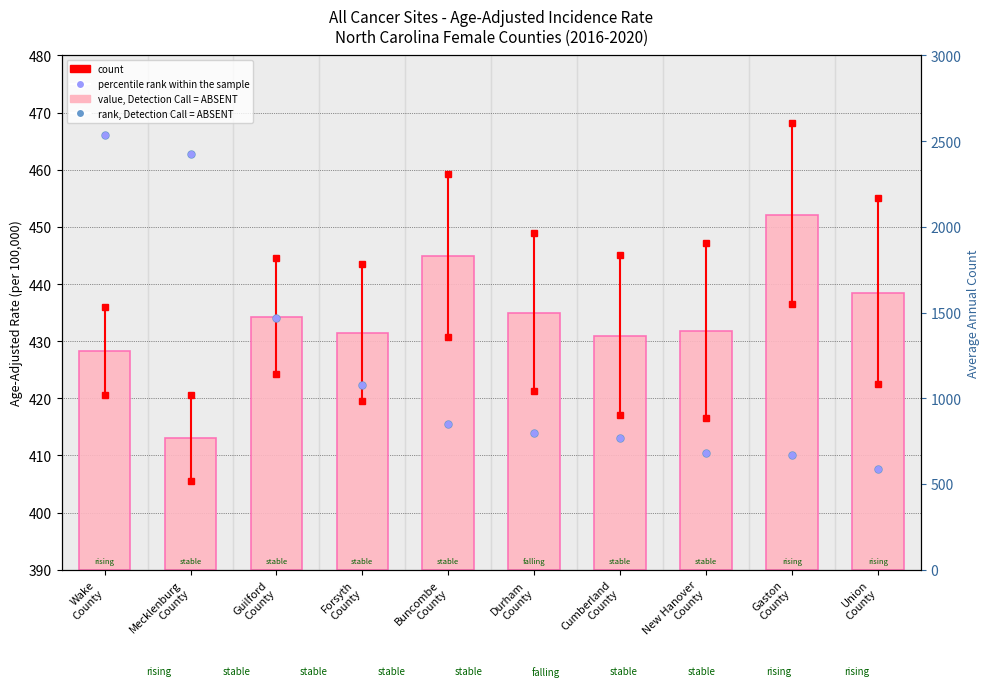

Does the chart contain any negative values?

No